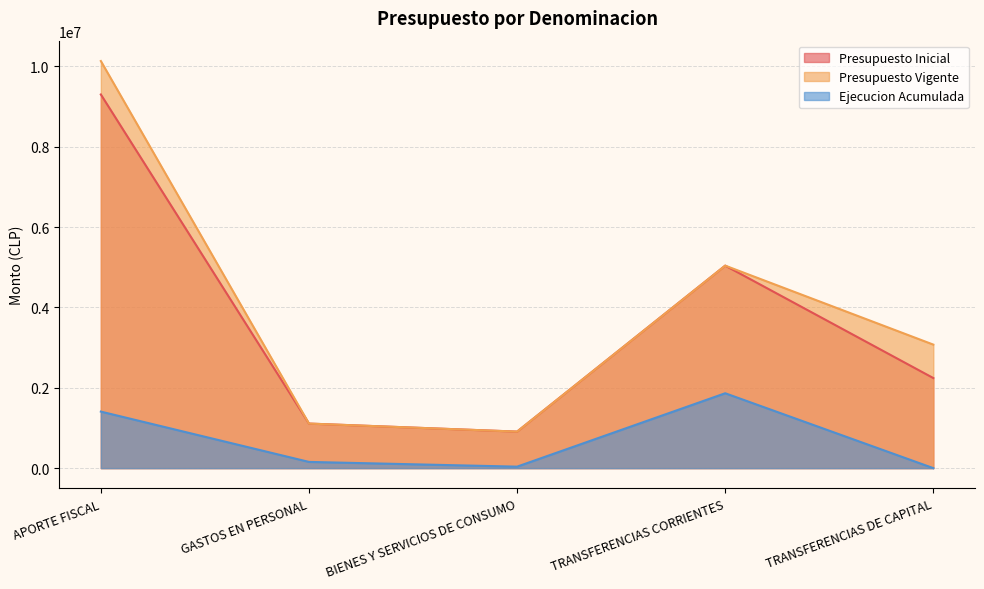

What are all the series names shown in the legend?

Presupuesto Inicial, Presupuesto Vigente, Ejecucion Acumulada